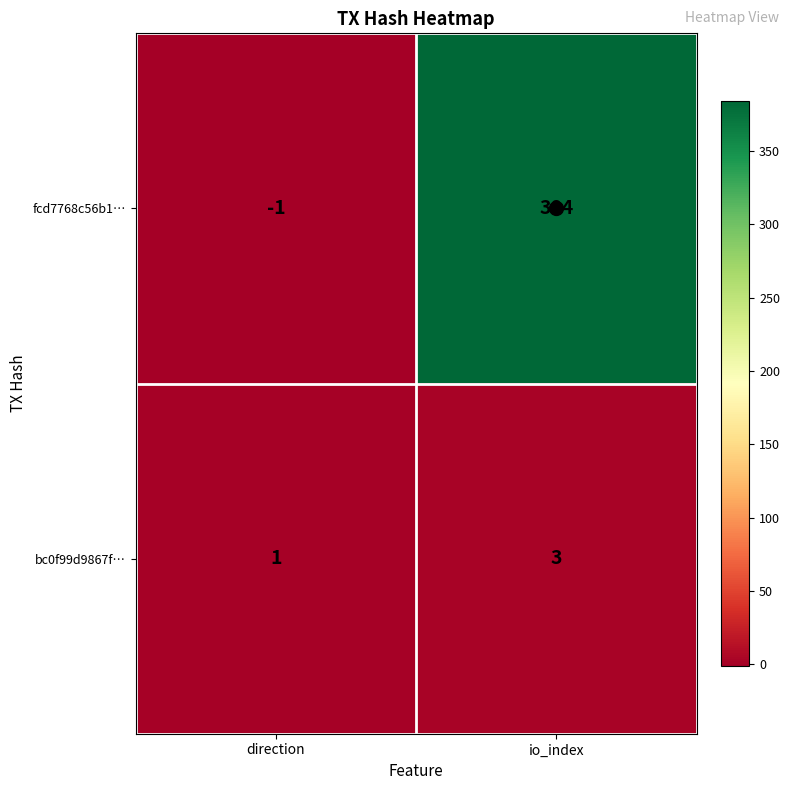

What is the sum of the bc0f99d9867f… values at direction and io_index?

4